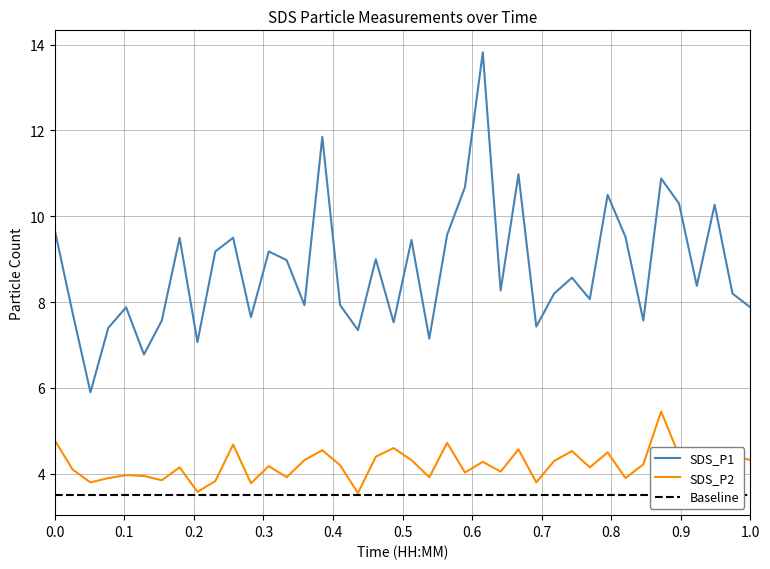

List the series in order of their peak value, highest first.

SDS_P1, SDS_P2